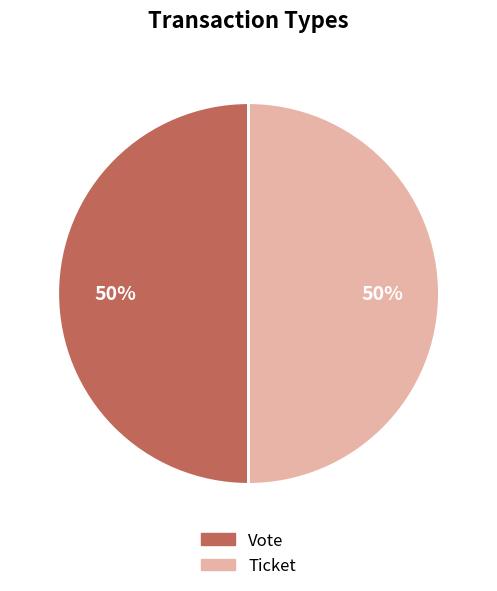

To the nearest percent, what is the average slice percentage?

50%